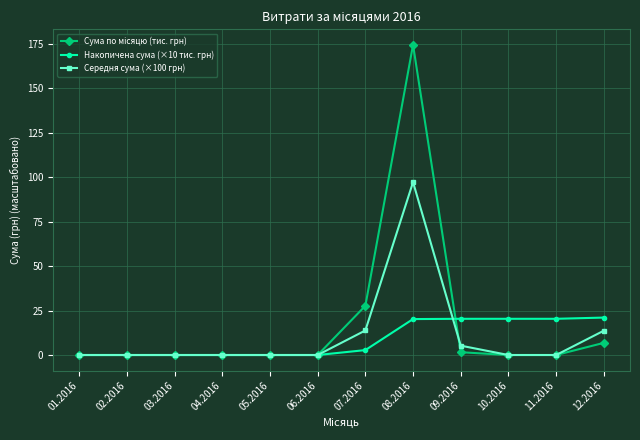

What is the sum of all Накопичена сума (×10 тис. грн) values?

105.0